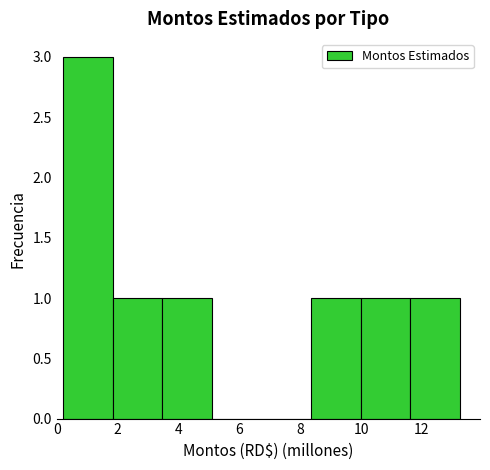

Reading left to right, transcribe this chart: for each bar, give the range it covers on the x-axis and its height. Neither the bar edges nor the heights are printed on the chart, so give them approximately, as read against the axes.

0.2 to 1.8: 3
1.8 to 3.4: 1
3.4 to 5.0: 1
5.0 to 6.8: 0
6.8 to 8.4: 0
8.4 to 10.0: 1
10.0 to 11.6: 1
11.6 to 13.2: 1